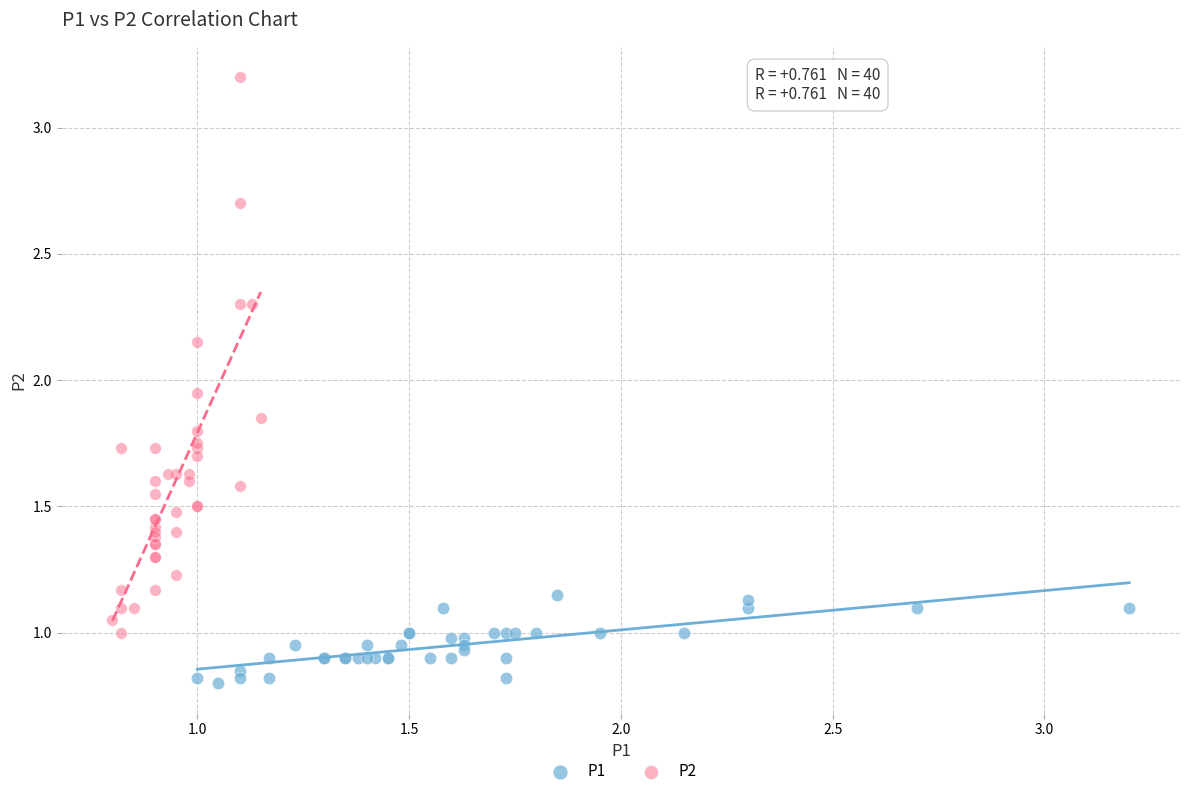

Which series reaches the minimum Y coordinate?

P1